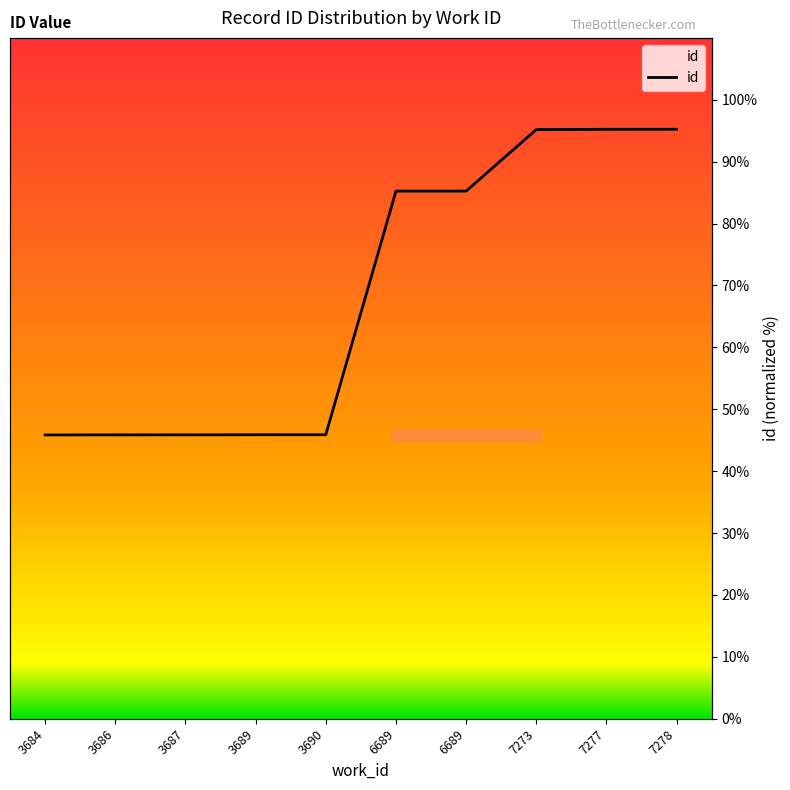

What is the change in value from 3686 to 7273?

+49.3